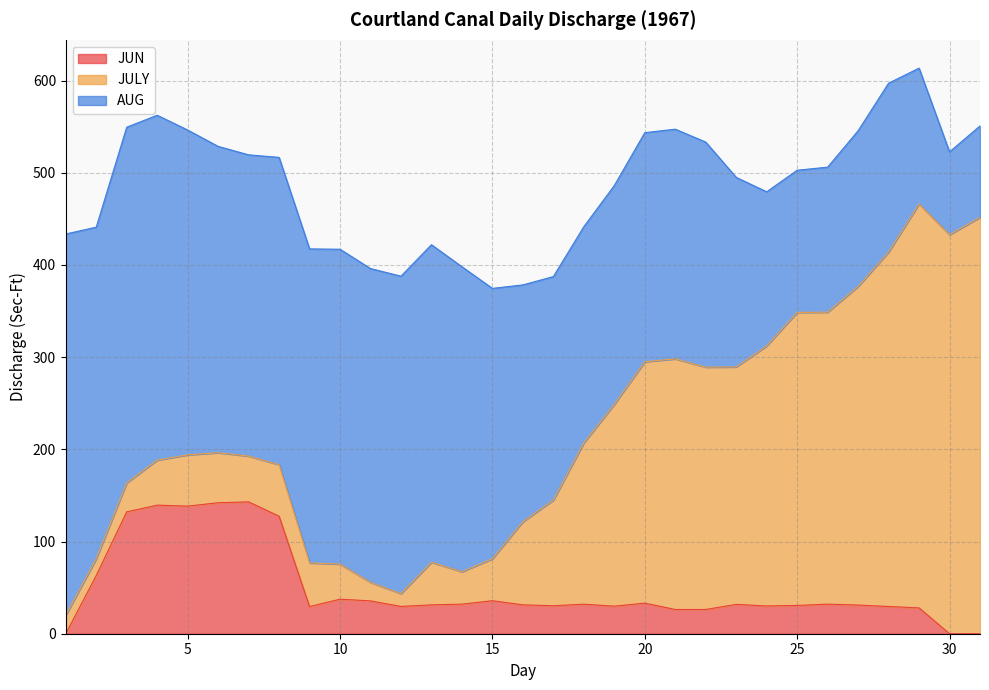

What is the total value across all series at 25?

502.8